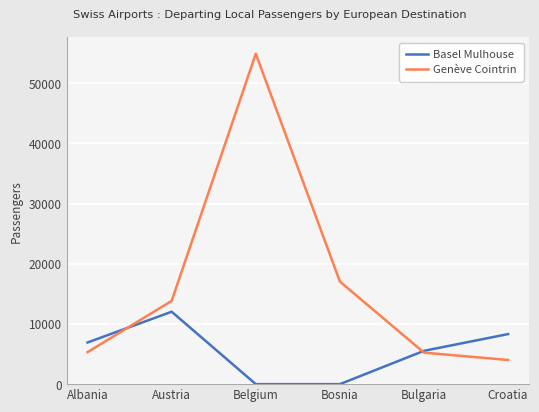

Which label corresponds to the largest value in the chart?

Belgium